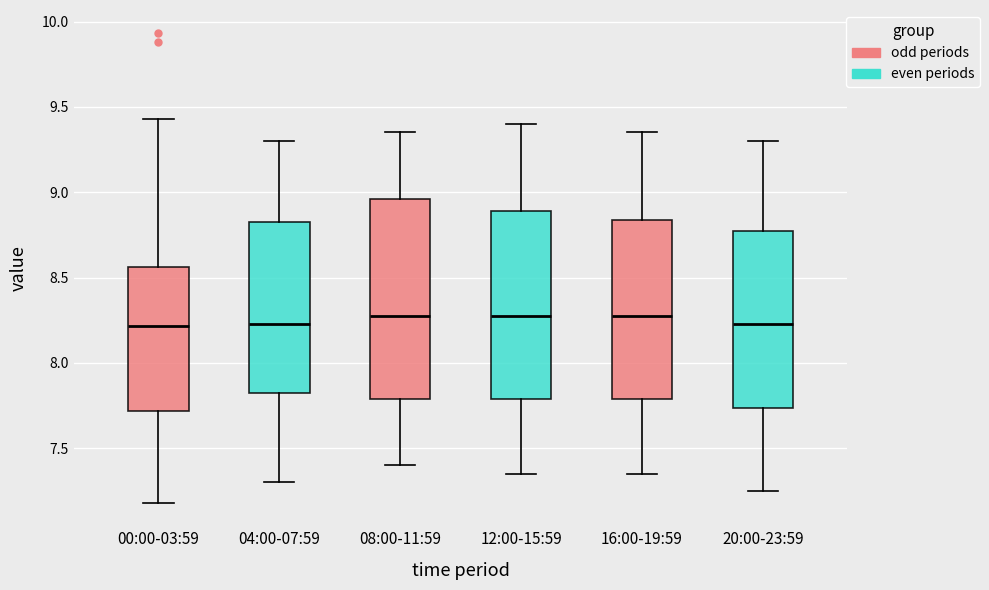

Reading left to right, read every box against the y-axis: the position of its median line, the range the box covers, and the ends of its whiskers. The values are not printed on the chart, so give them approximately, as read against the axis.

00:00-03:59: median 8.20, box 7.70 to 8.55, whiskers 7.20 to 9.45
04:00-07:59: median 8.25, box 7.85 to 8.85, whiskers 7.30 to 9.30
08:00-11:59: median 8.30, box 7.80 to 8.95, whiskers 7.40 to 9.35
12:00-15:59: median 8.30, box 7.80 to 8.90, whiskers 7.35 to 9.40
16:00-19:59: median 8.30, box 7.80 to 8.85, whiskers 7.35 to 9.35
20:00-23:59: median 8.25, box 7.75 to 8.80, whiskers 7.25 to 9.30